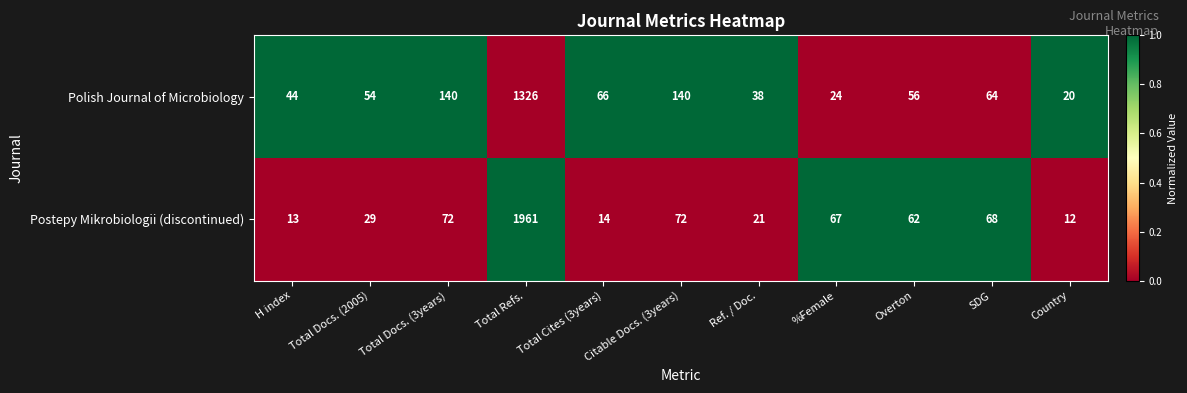

Read the Polish Journal of Microbiology value at %Female, to the nearest 10.

20